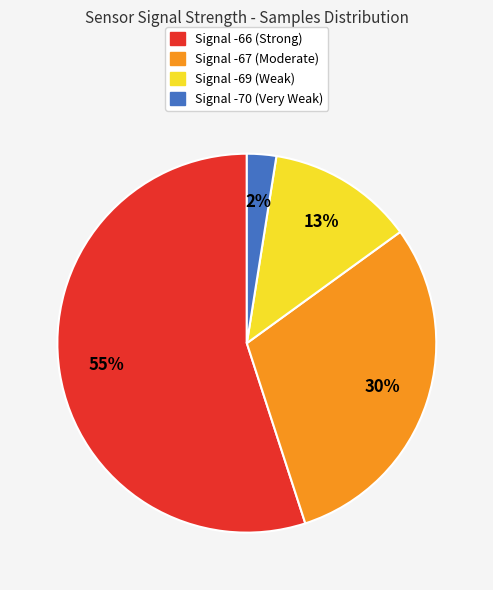

How many slices are in this pie chart?

4